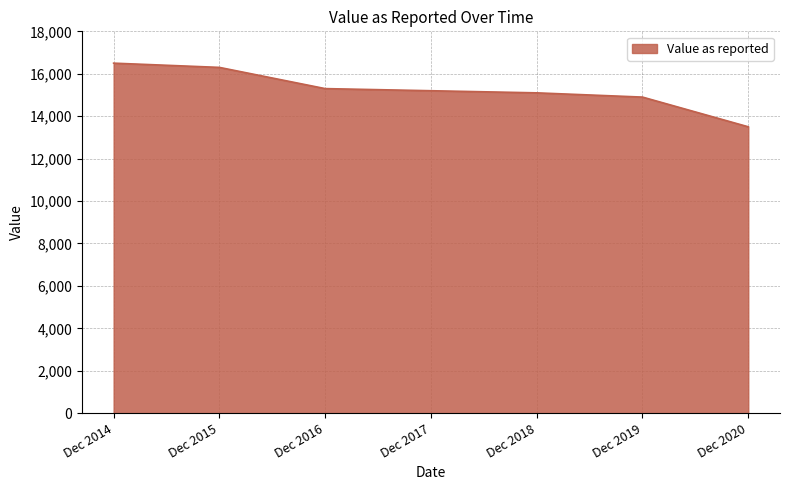

The chart shows a value of 24037 at Dec 2016. True or false?

False